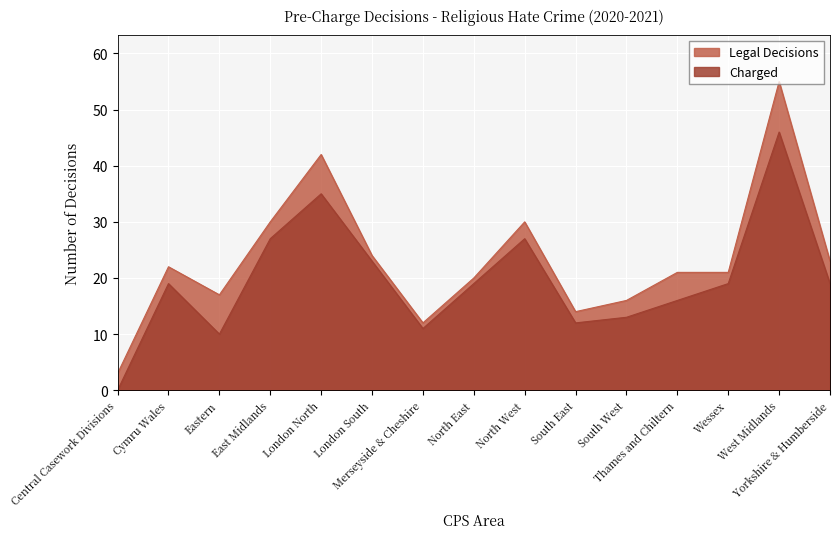

True or false: Charged has a value of 46 at West Midlands.

True